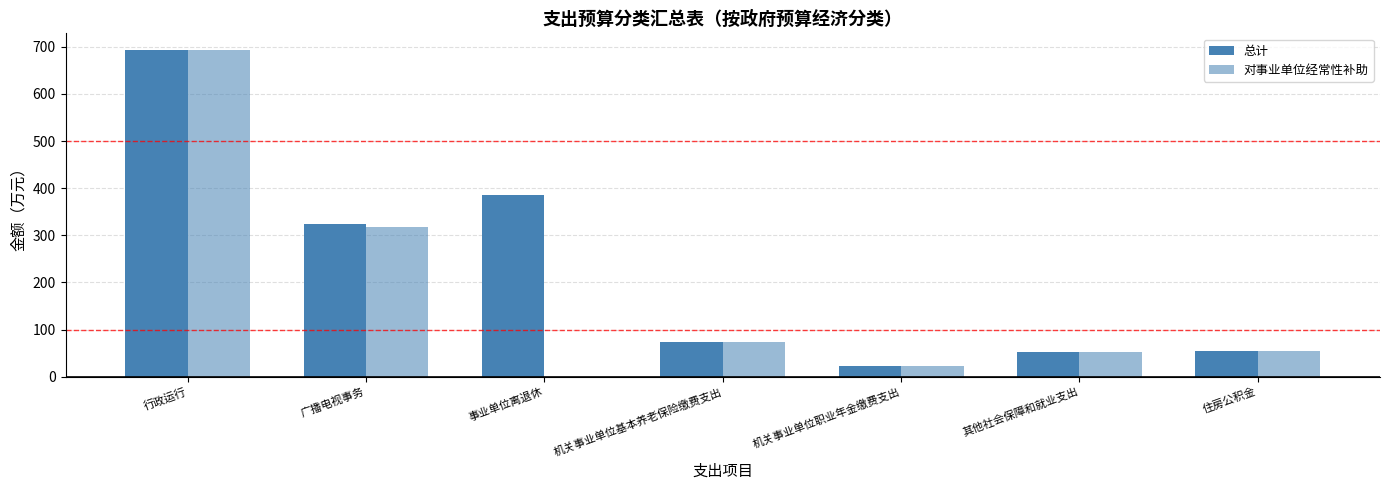

How many groups of bars are there?

7